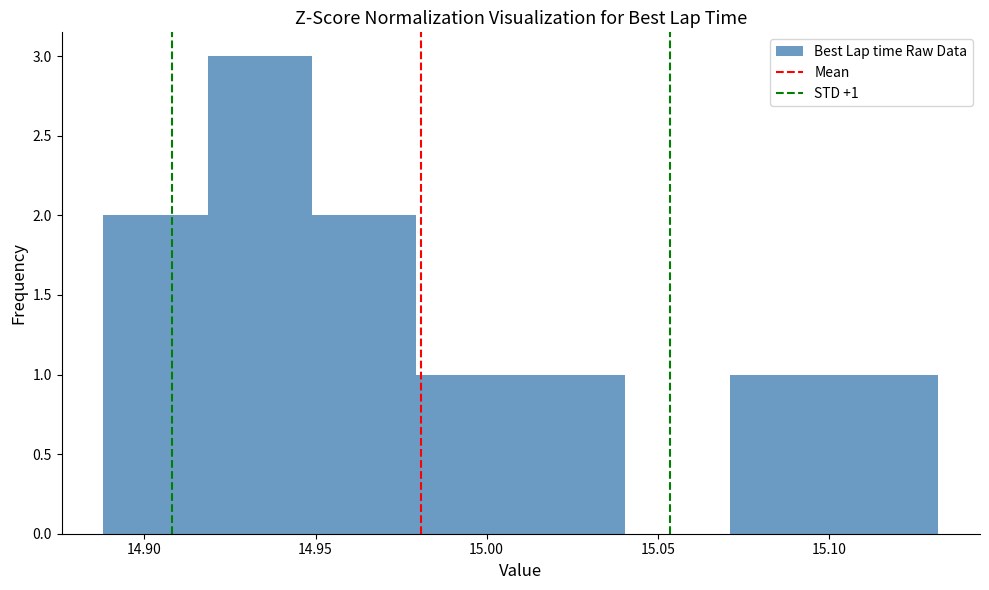

Which range on the x-axis has the tallest bar?

14.92 to 14.95